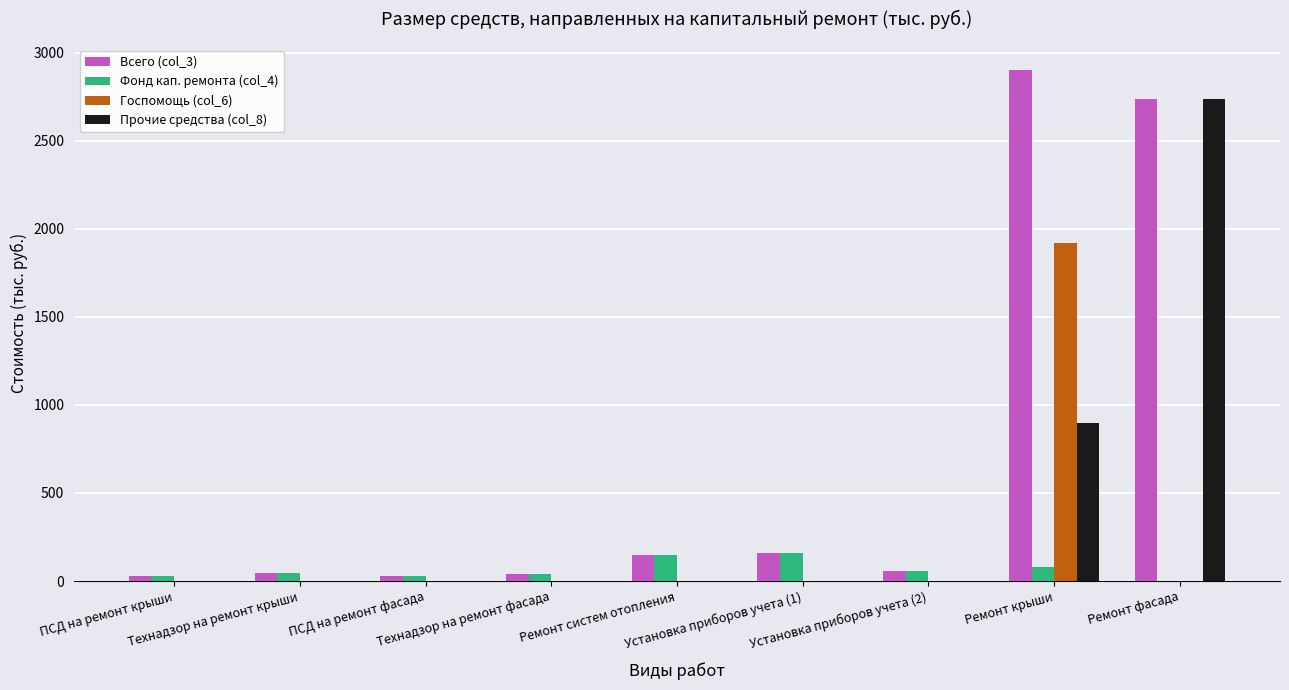

What is the sum of all Фонд кап. ремонта (col_4) values?

590.2